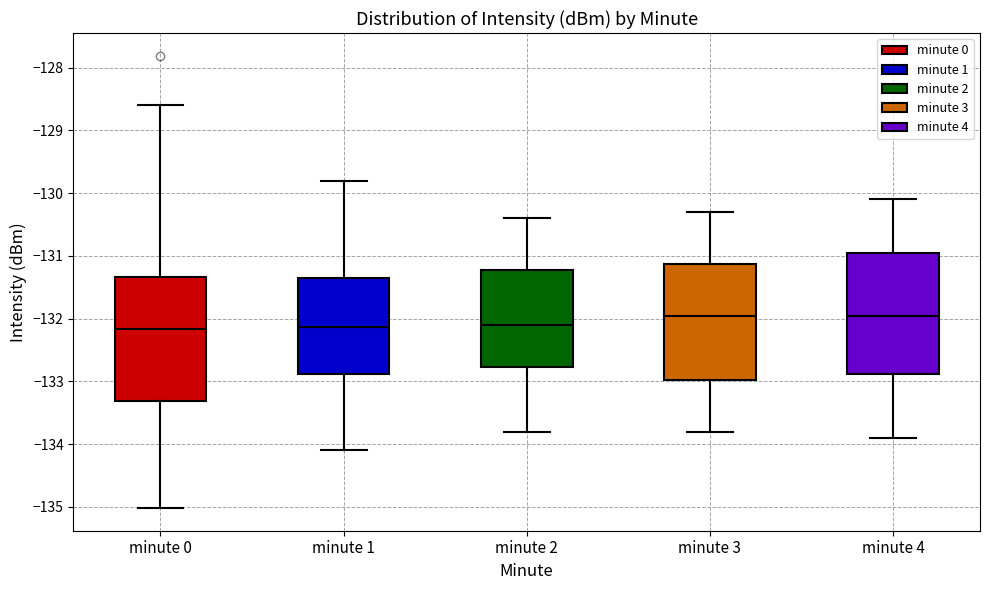

Where does the upper whisker of the box for minute 0 end on the y-axis? The values are not printed on the chart, so give them approximately, as read against the axis.

-128.6